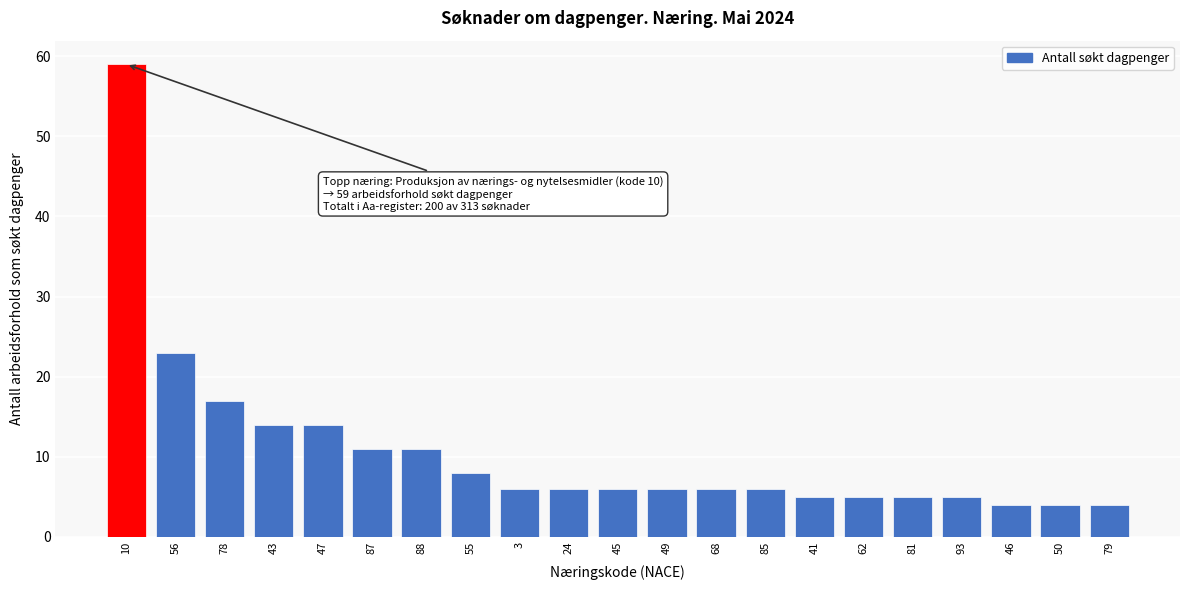

Reading left to right, list all the values displayed in this chart.

59	23	17	14	14	11	11	8	6	6	6	6	6	6	5	5	5	5	4	4	4